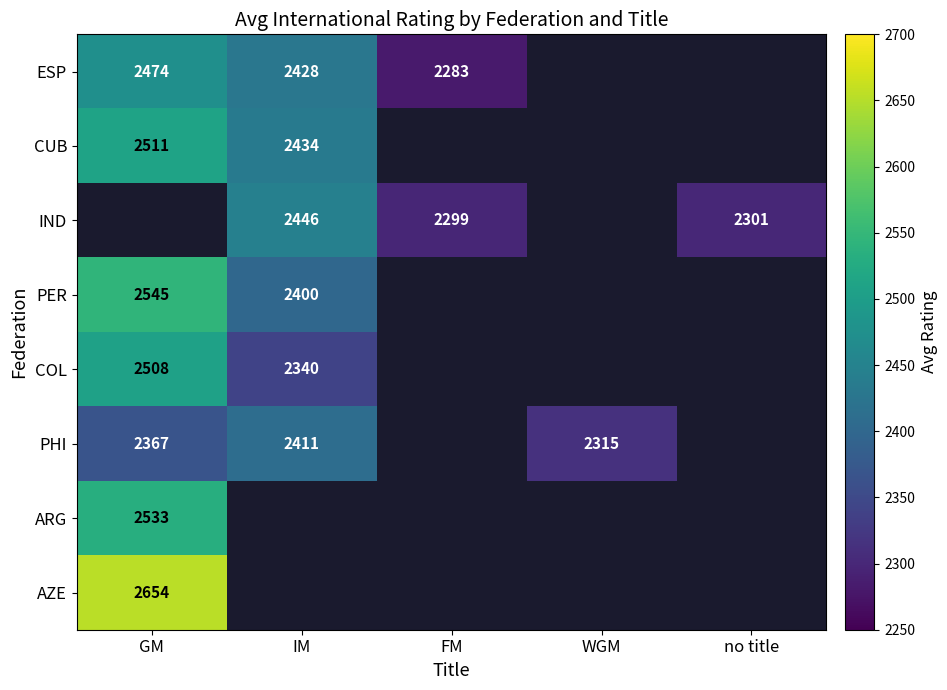

Which category has the lowest value across all series?

FM